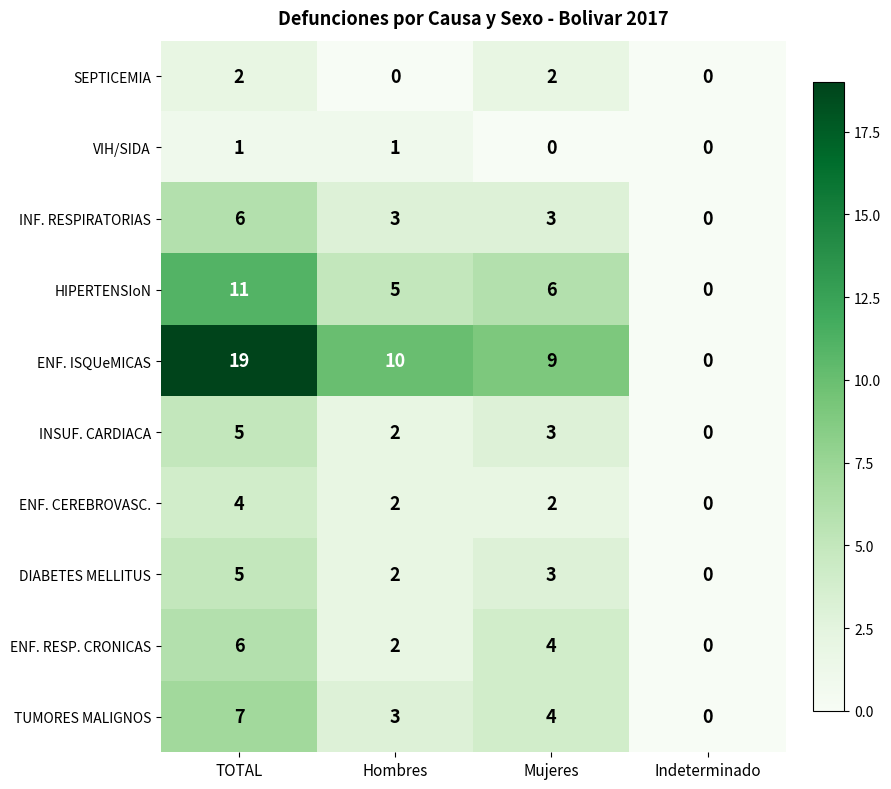

The value of HIPERTENSIoN at Indeterminado is -5. True or false?

False